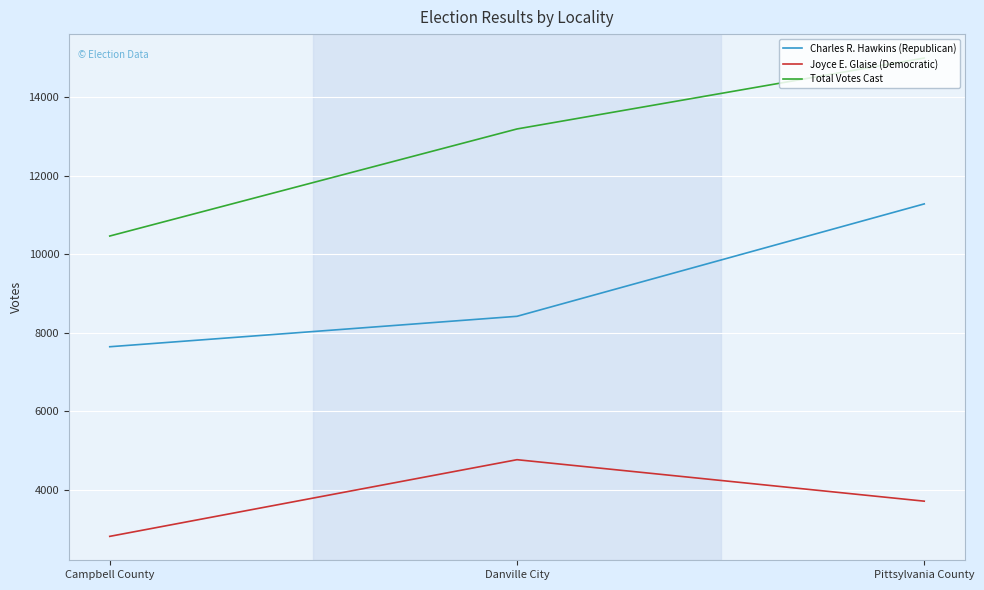

What is the total value across all series at Danville City?

26382